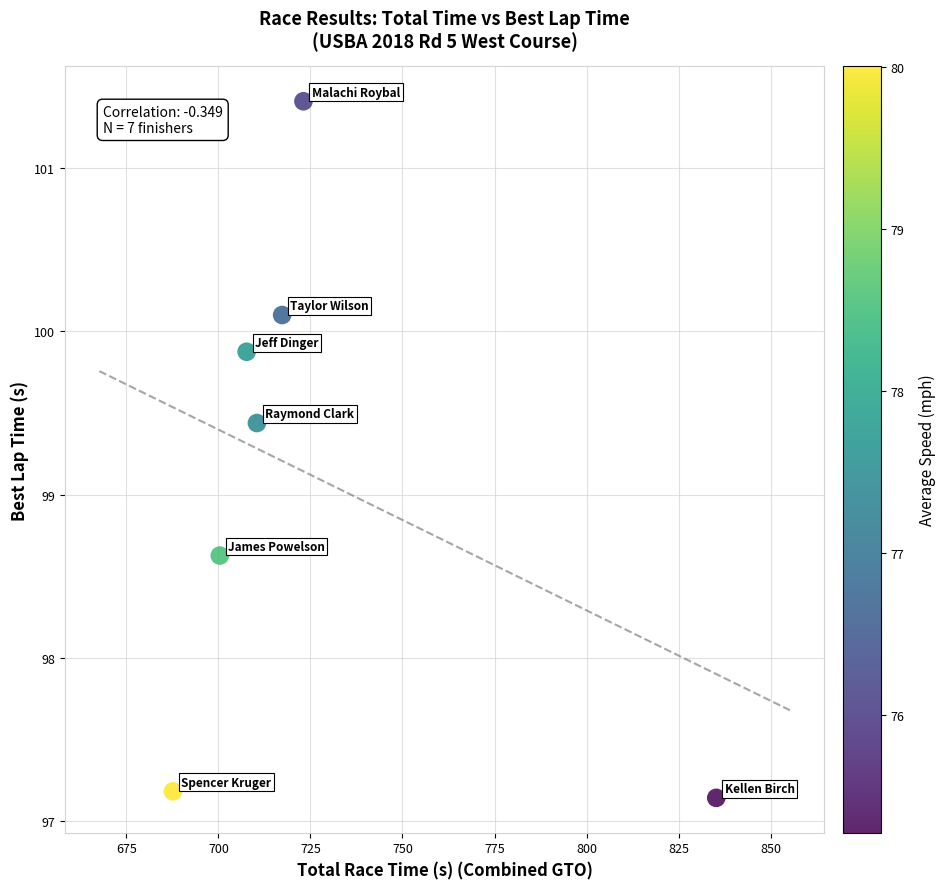

What is the average Y value?

99.1